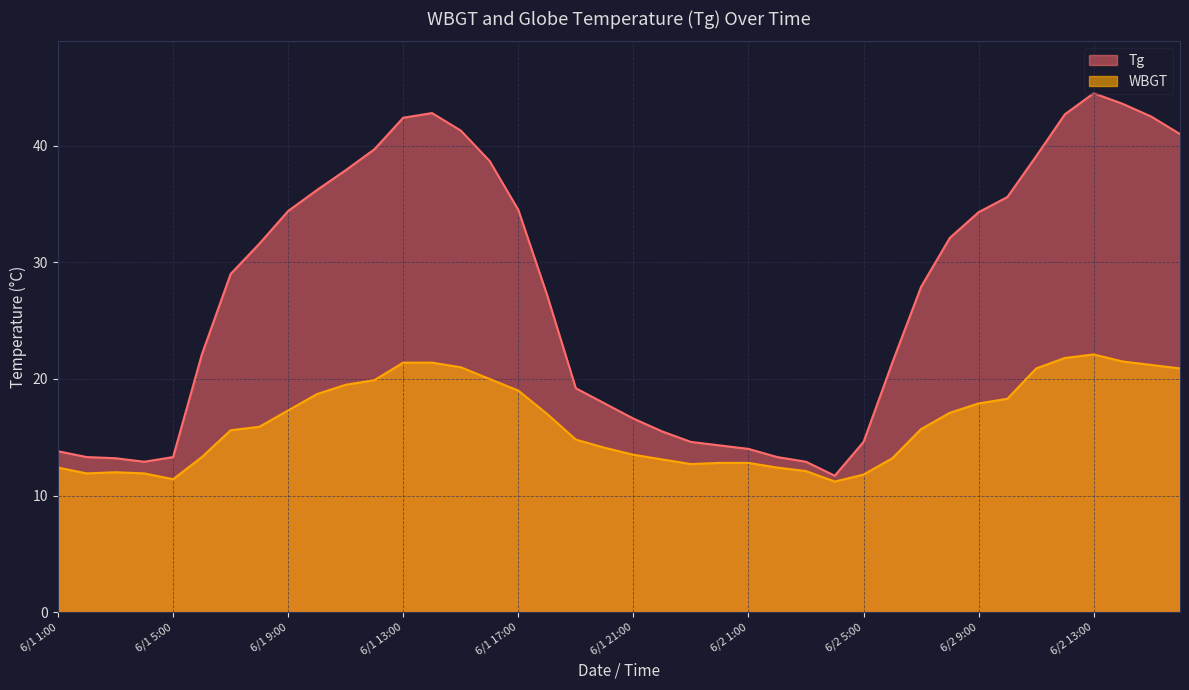

How many values in the WBGT series exceed 15?

22